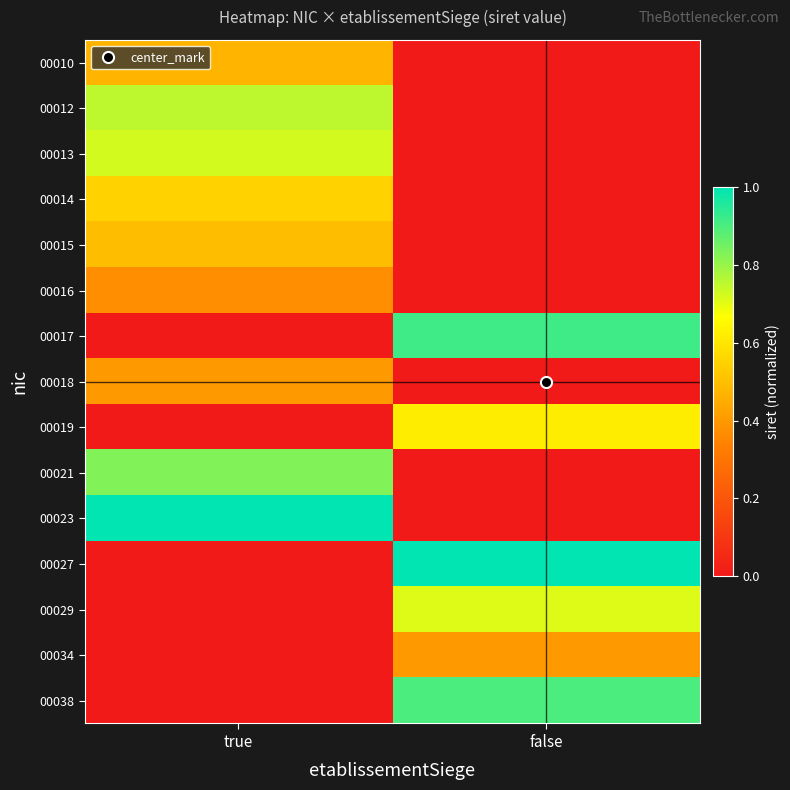

Reading right to left, what are all the values shown in this chart?

00010: false=0.0	true=0.5
00012: false=0.0	true=0.8
00013: false=0.0	true=0.7
00014: false=0.0	true=0.5
00015: false=0.0	true=0.5
00016: false=0.0	true=0.4
00017: false=0.9	true=0.0
00018: false=0.0	true=0.4
00019: false=0.6	true=0.0
00021: false=0.0	true=0.8
00023: false=0.0	true=1.0
00027: false=1.0	true=0.0
00029: false=0.7	true=0.0
00034: false=0.4	true=0.0
00038: false=0.9	true=0.0